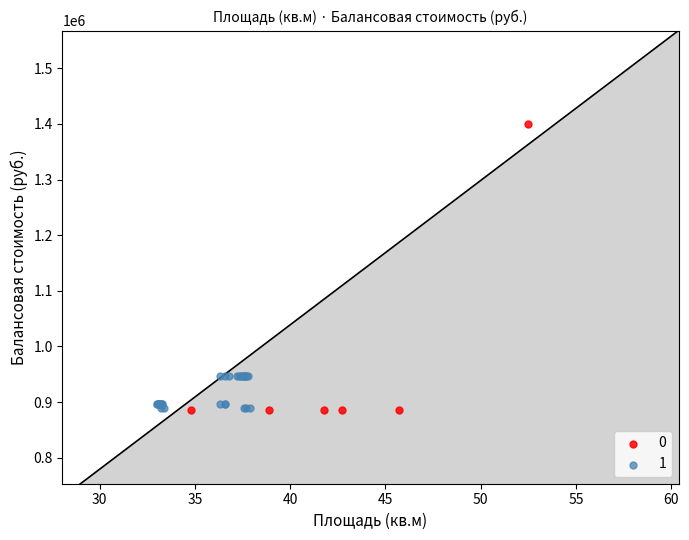

What are all the series names shown in the legend?

0, 1